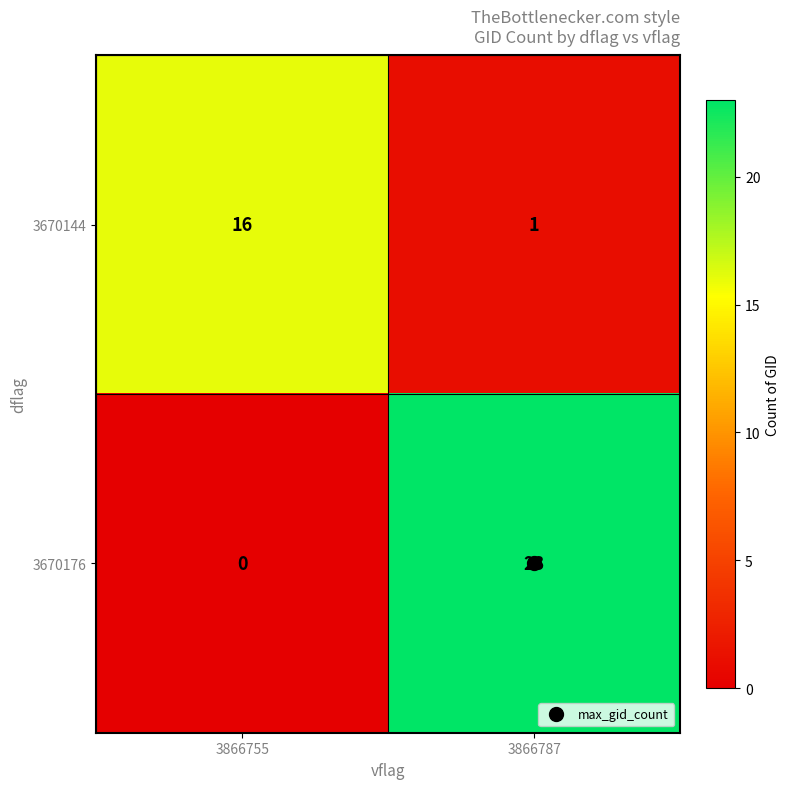

How many series are shown in this chart?

2